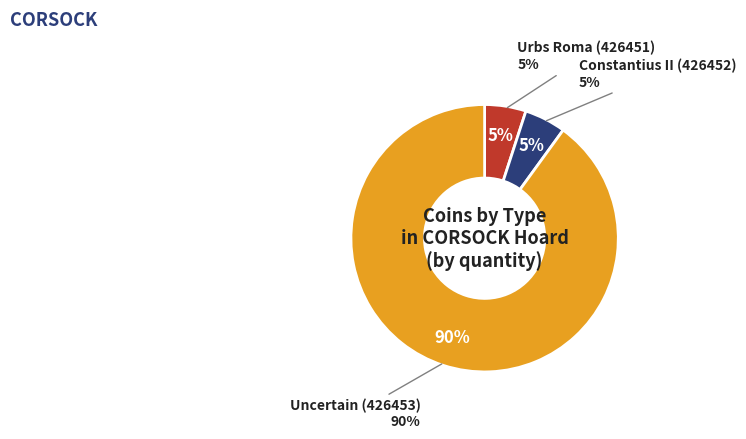

To the nearest percent, what is the difference between the largest and smallest slice percentages?

85%